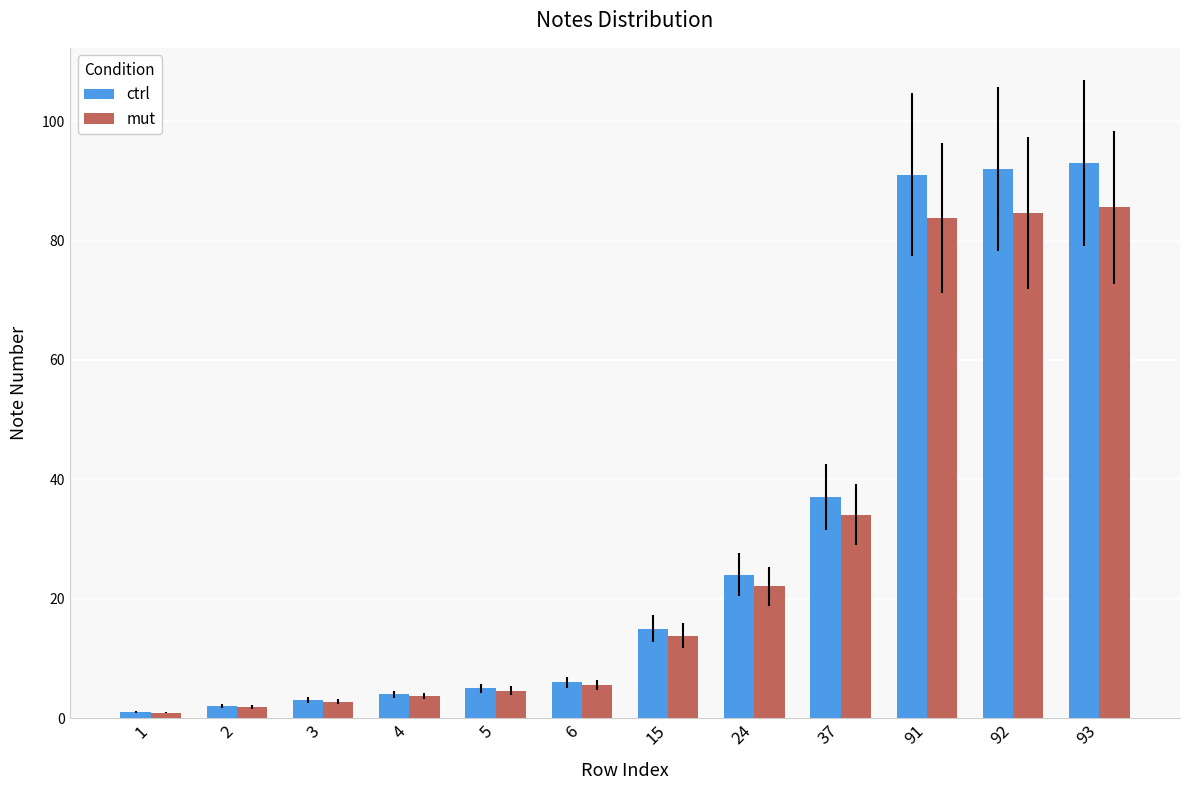

What is the difference between the maximum and second lowest values in the mut series?

83.7